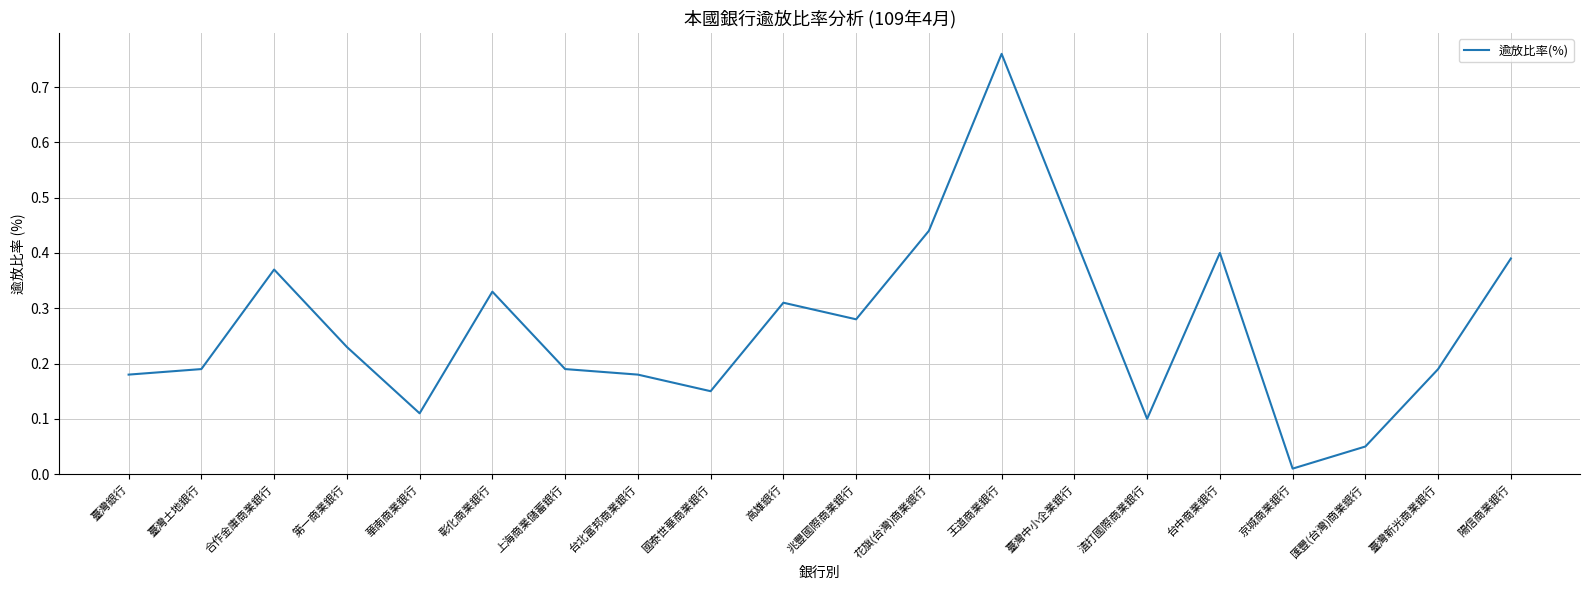

Where is the first local minimum?

華南商業銀行